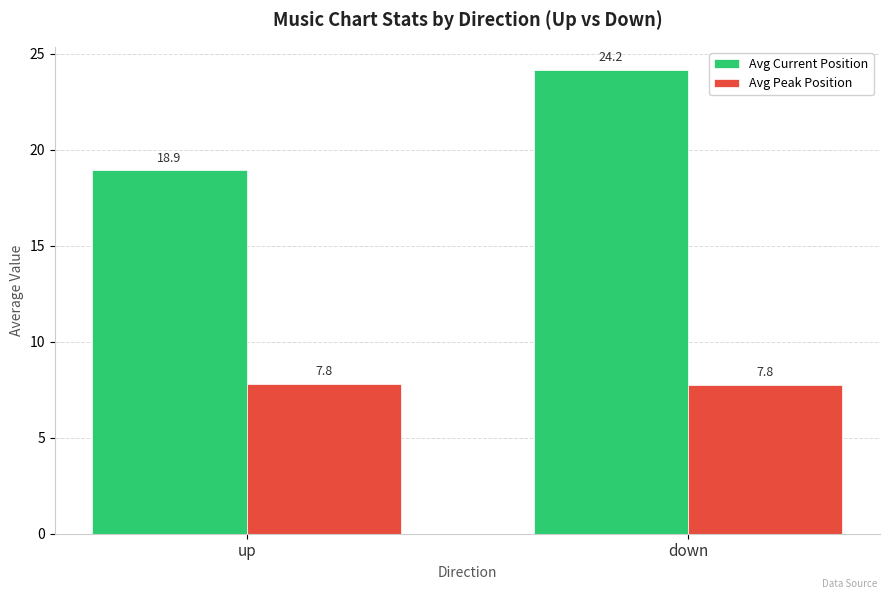

What is the label of the 2nd bar from the right?

up